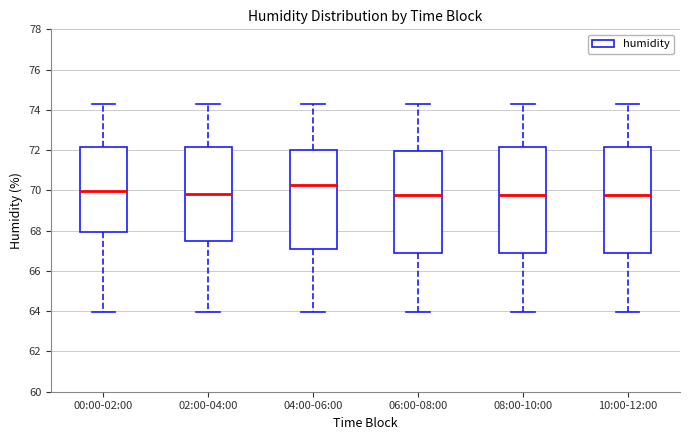

Which box has the highest median line?

04:00-06:00